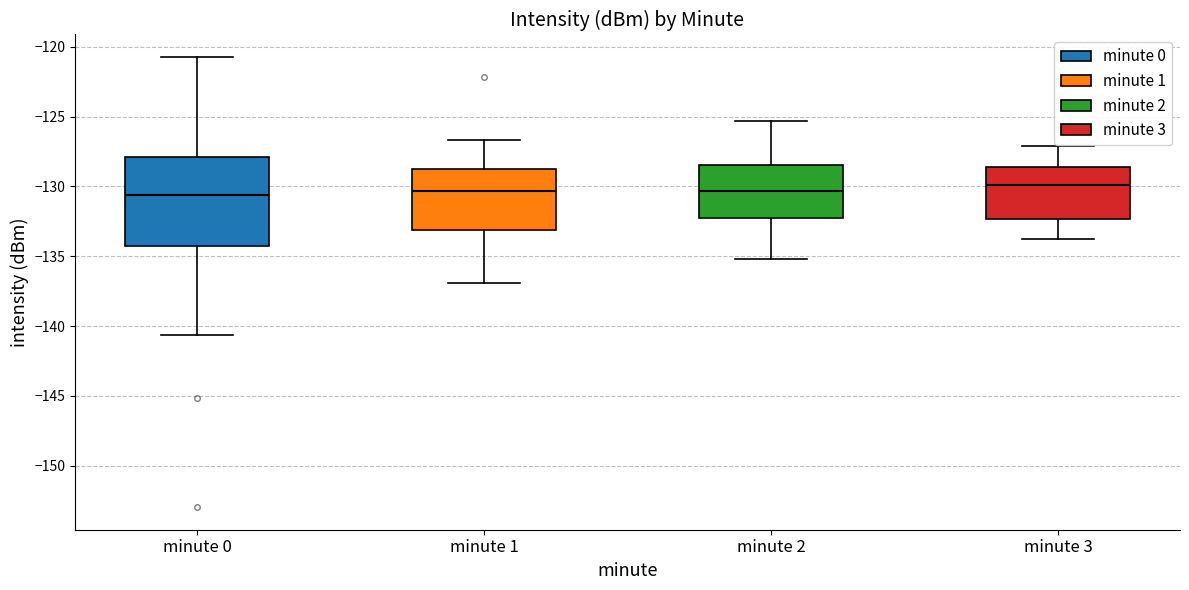

Reading left to right, transcribe this box plot: for each box, give where its median line is, the range the box spans, and where its two whiskers end, as read against the y-axis. The values are not printed on the chart, so give them approximately, as read against the axis.

minute 0: median -130.5, box -134.0 to -128.0, whiskers -140.5 to -120.5
minute 1: median -130.5, box -133.0 to -128.5, whiskers -137.0 to -126.5
minute 2: median -130.5, box -132.0 to -128.5, whiskers -135.0 to -125.5
minute 3: median -130.0, box -132.5 to -128.5, whiskers -134.0 to -127.0